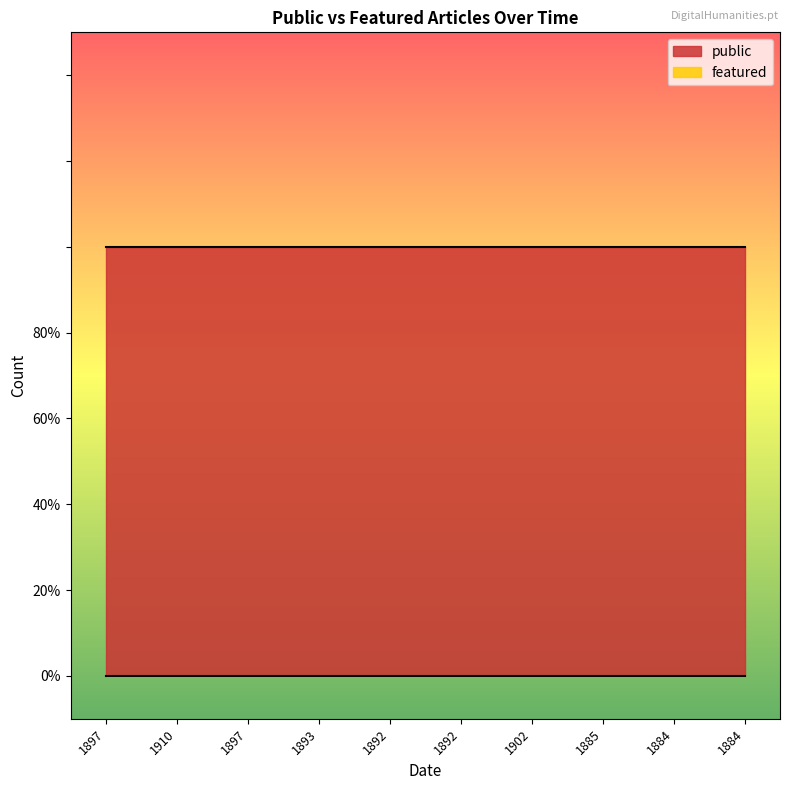

What is the label of the 6th point from the left?

1892